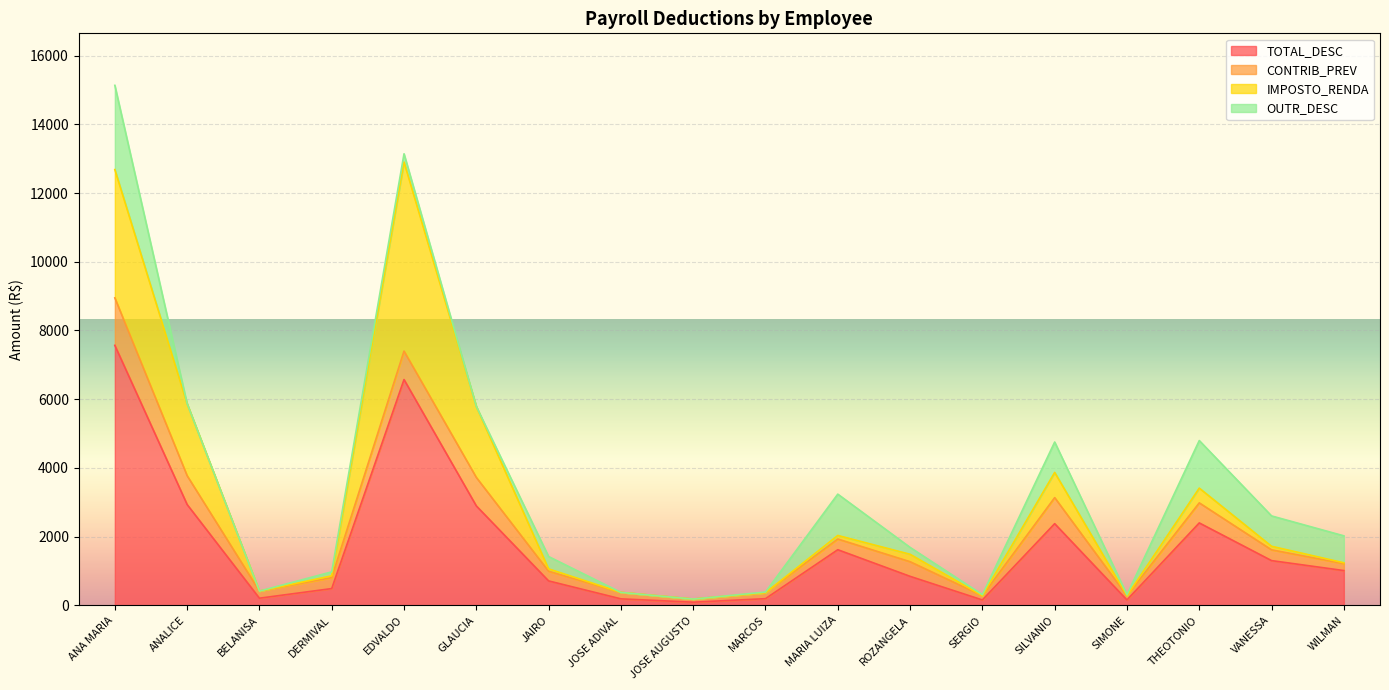

What is the sum of the OUTR_DESC values at SERGIO and VANESSA?

915.2